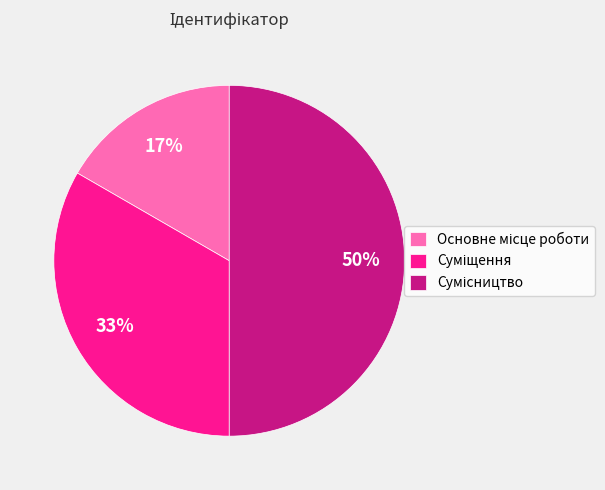

To the nearest percent, what is the difference between the largest and smallest slice percentages?

33%